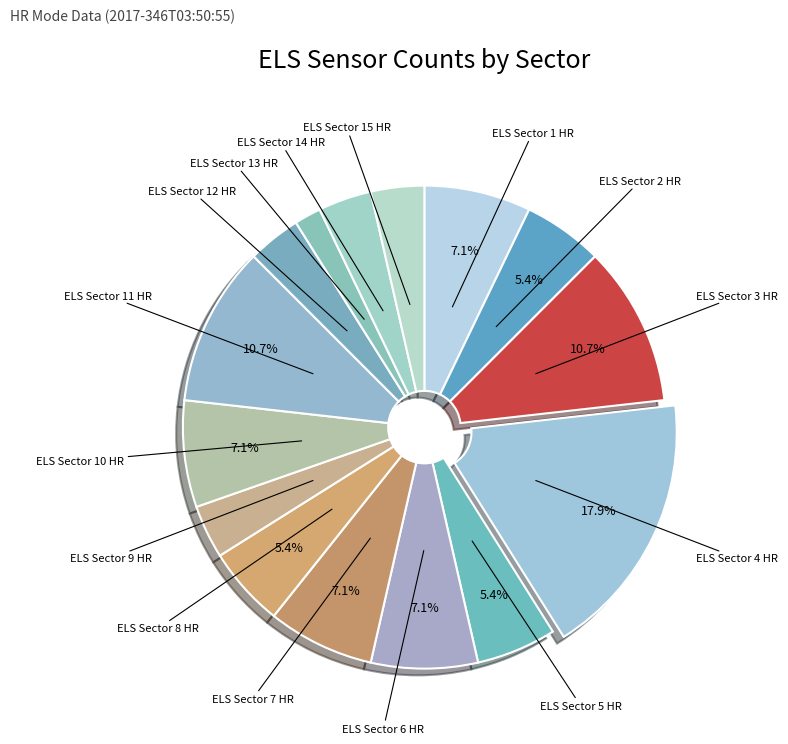

Count the number of slices in the pie.

15